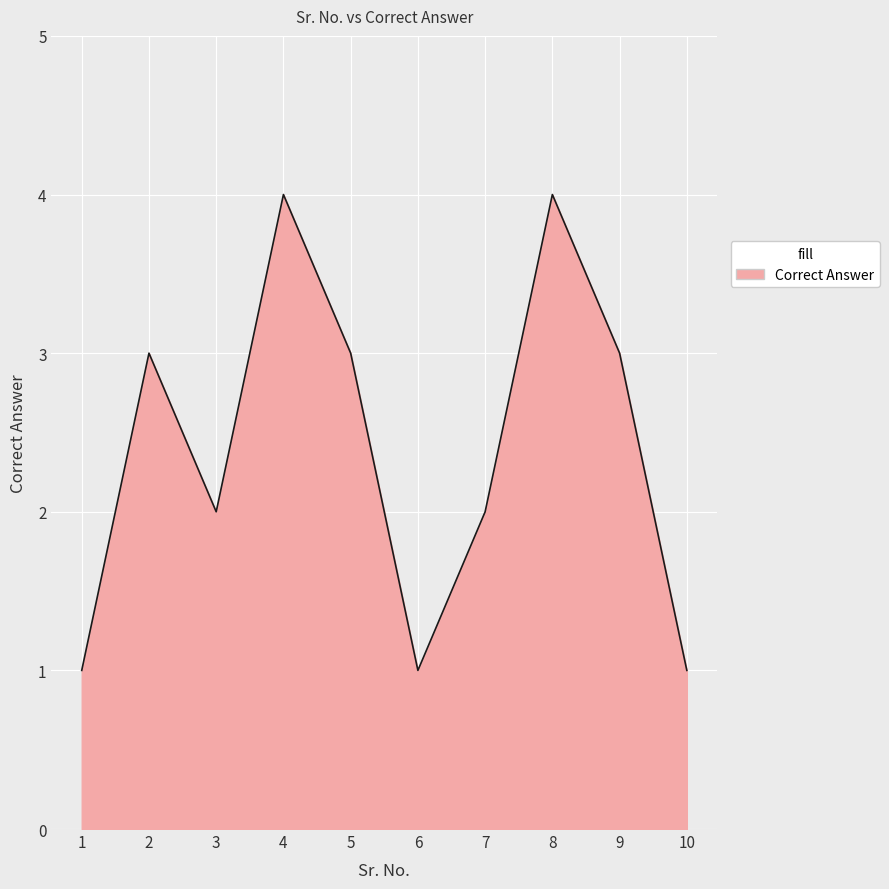

What is the approximate value at 9?

3